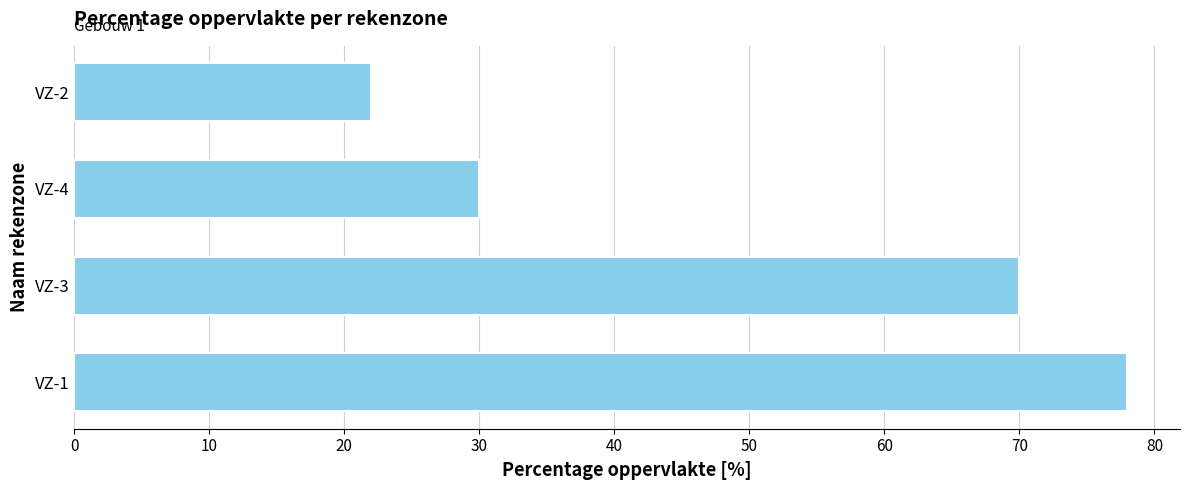

Reading bottom to top, what are all the values shown in this chart?

78	70	30	22